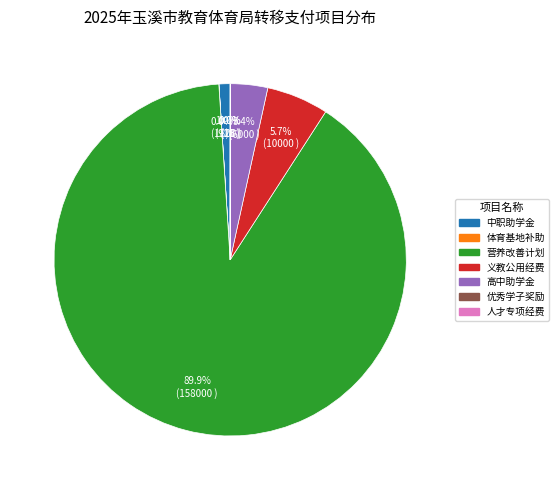

Which category accounts for the majority?

营养改善计划